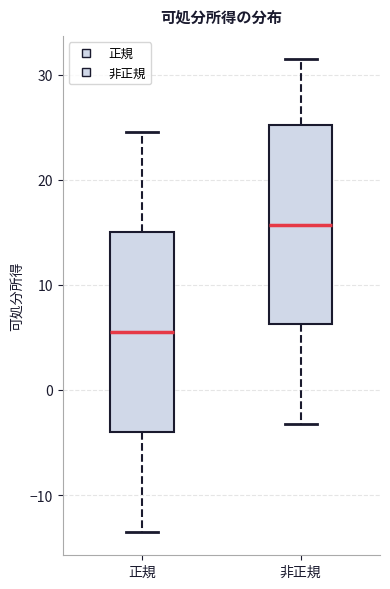

Which box has the highest median line?

非正規